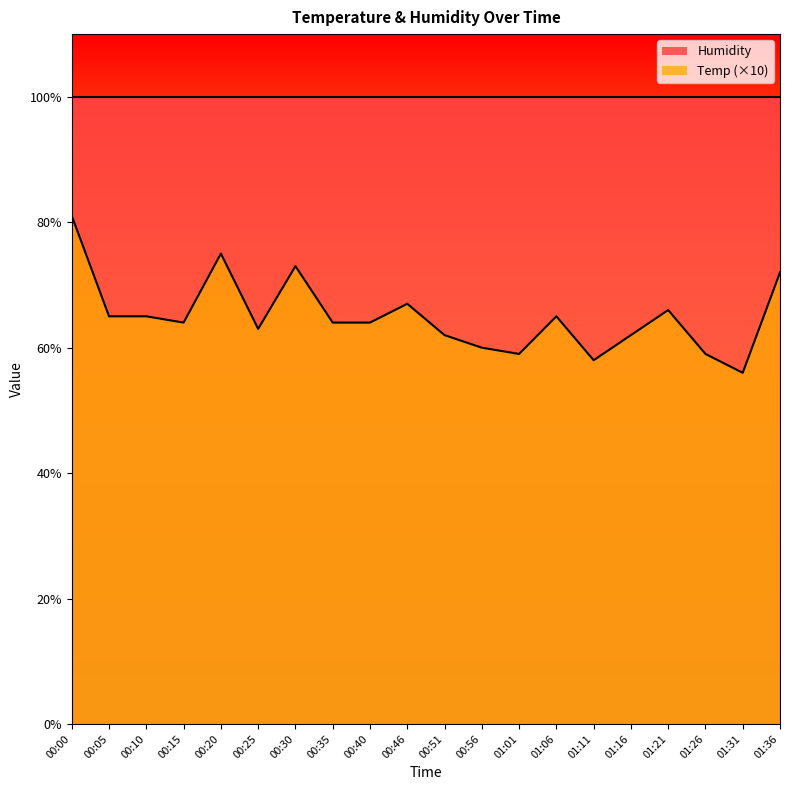

What is the sum of the values at 01:11 and 00:56?

118